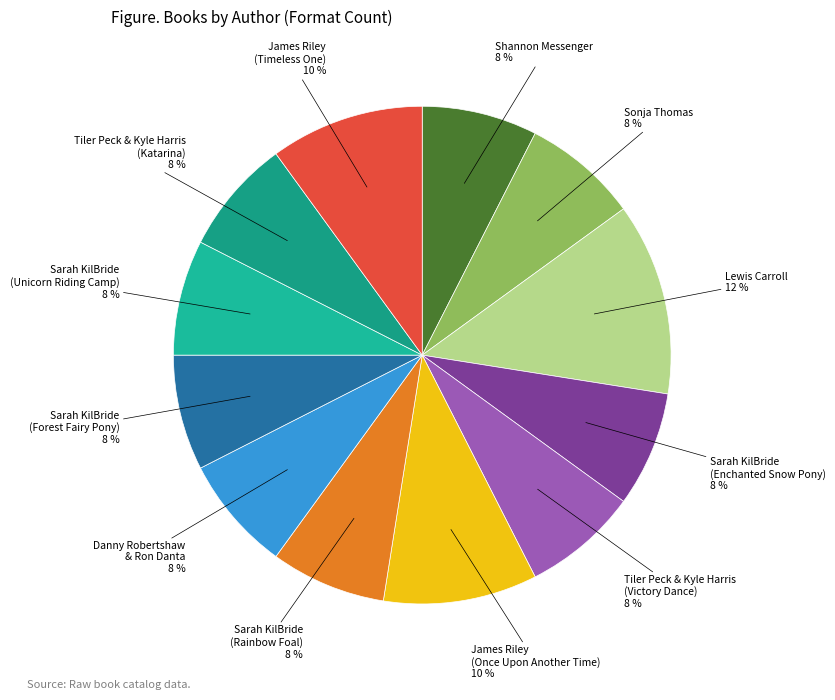

To the nearest percent, what is the difference between the largest and smallest slice percentages?

5%